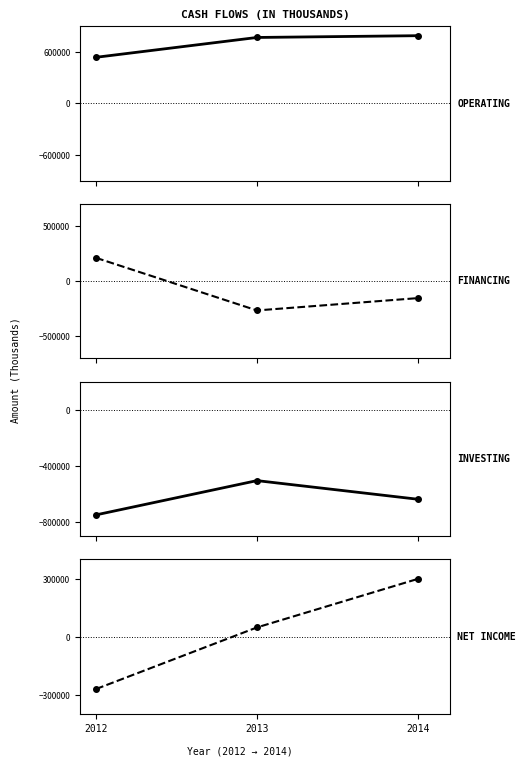

What is the sum of all Operating Cash Flow values?

2089364